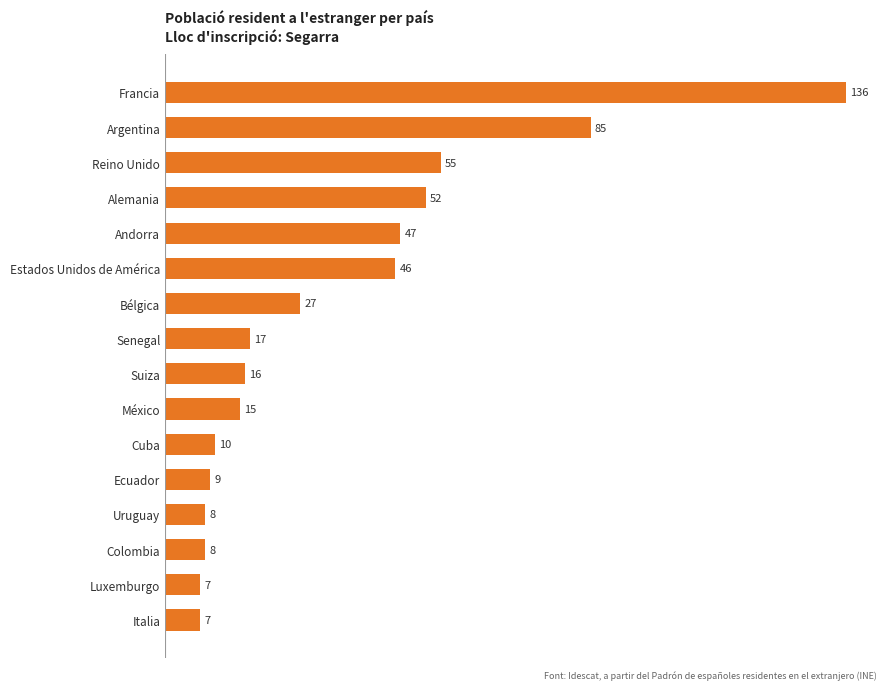

At which category does the chart reach its peak across all series?

Francia